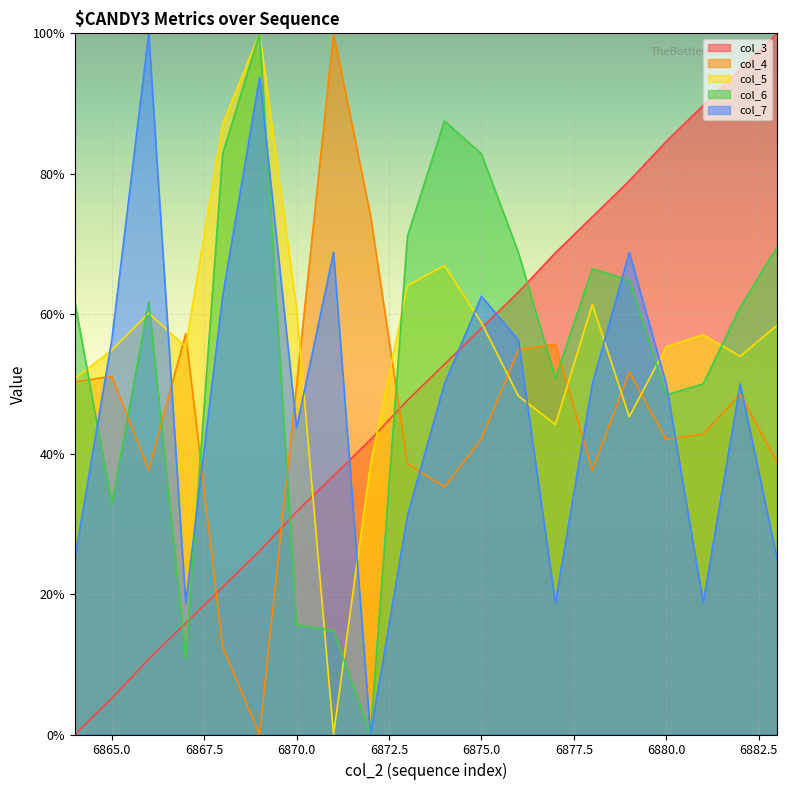

After their last crossing, which series has the higher values: col_3 or col_4?

col_3